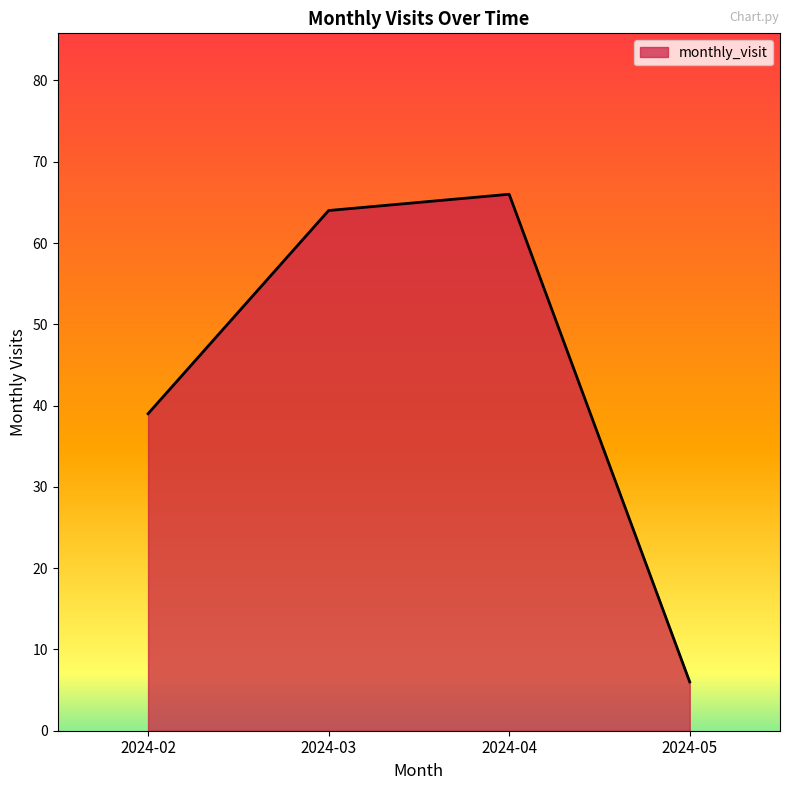

List the labels in order of value, smallest first.

2024-05, 2024-02, 2024-03, 2024-04